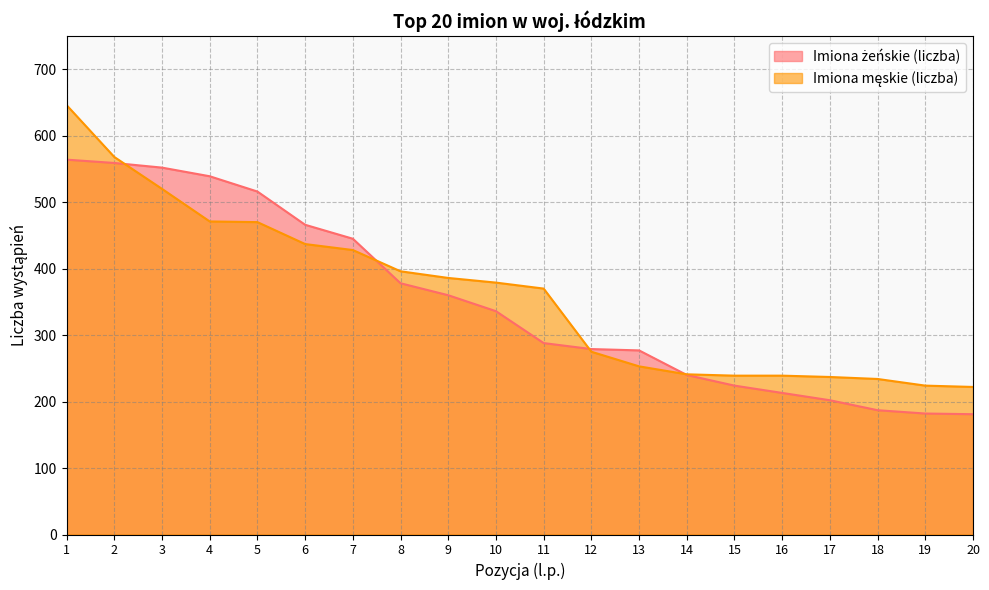

At which category is the sum across all series the highest?

1